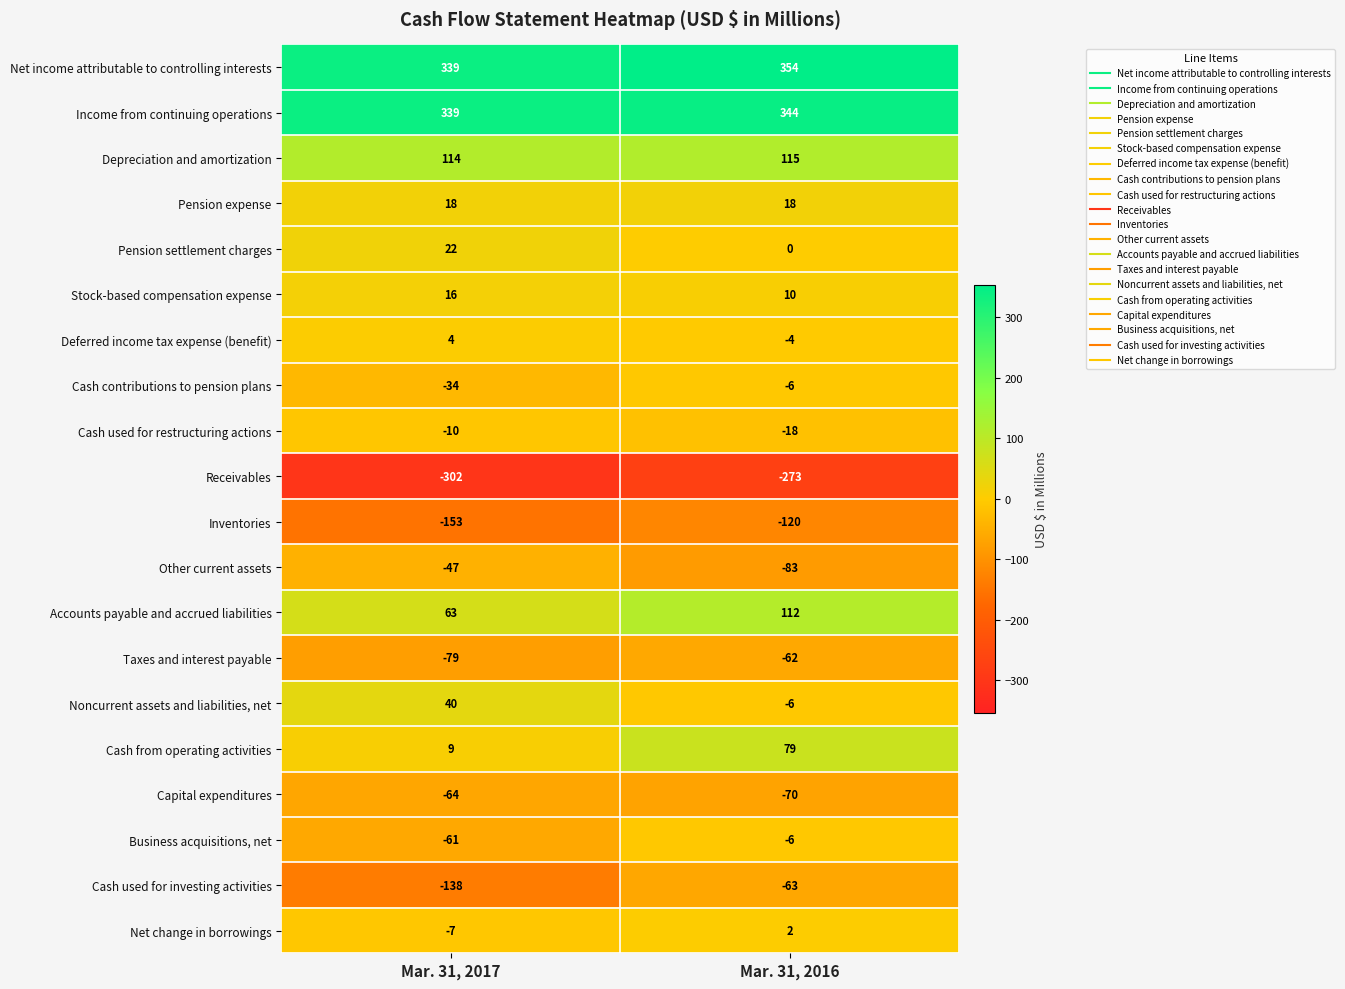

Which label corresponds to the largest value in the chart?

Mar. 31, 2016